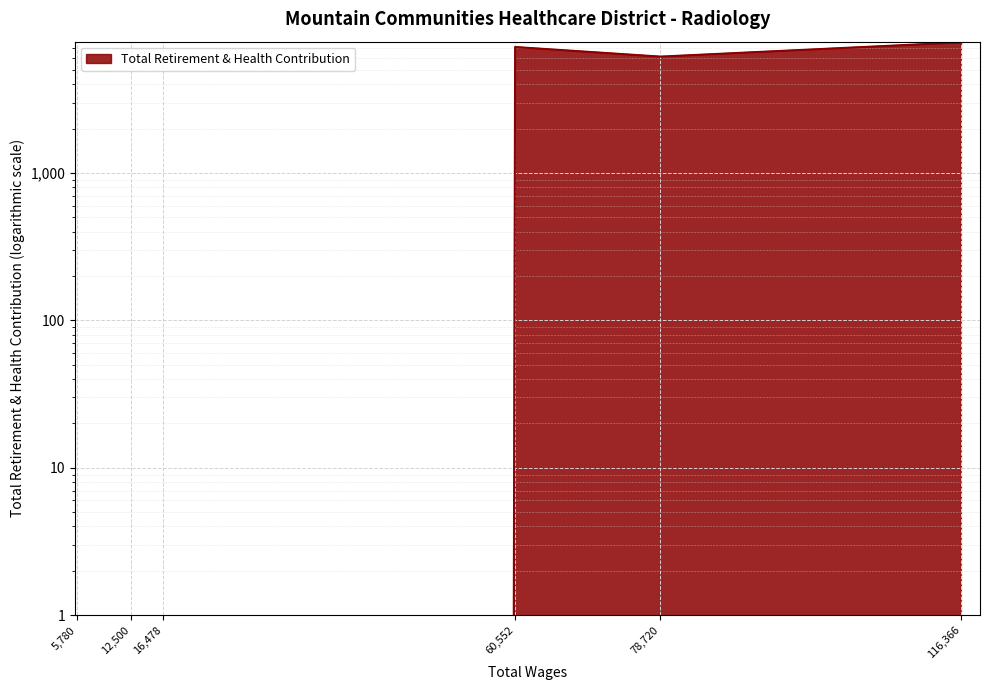

Reading left to right, what are all the values shown in this chart?

0	0	0	7162	6165	7700